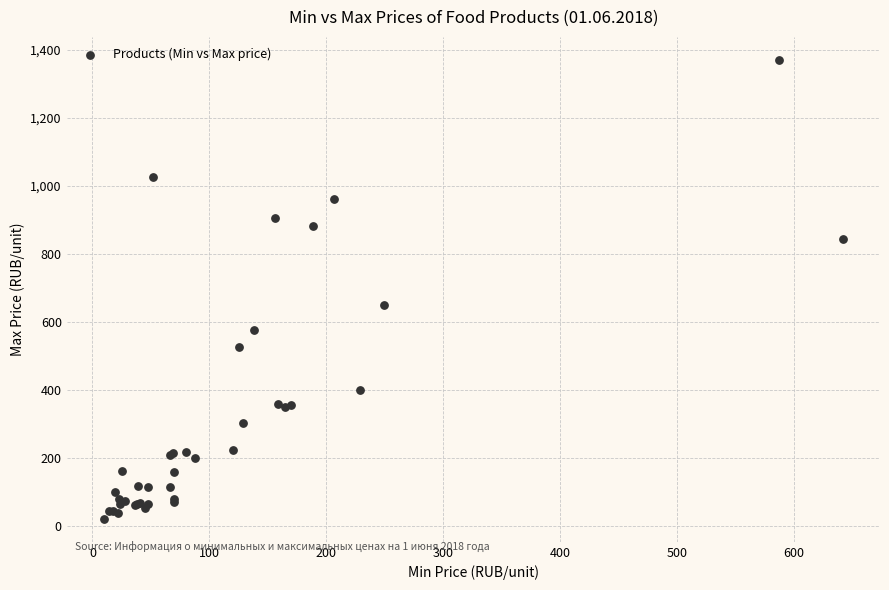

What Y value in the scatter plot is closest to 695?

650.0